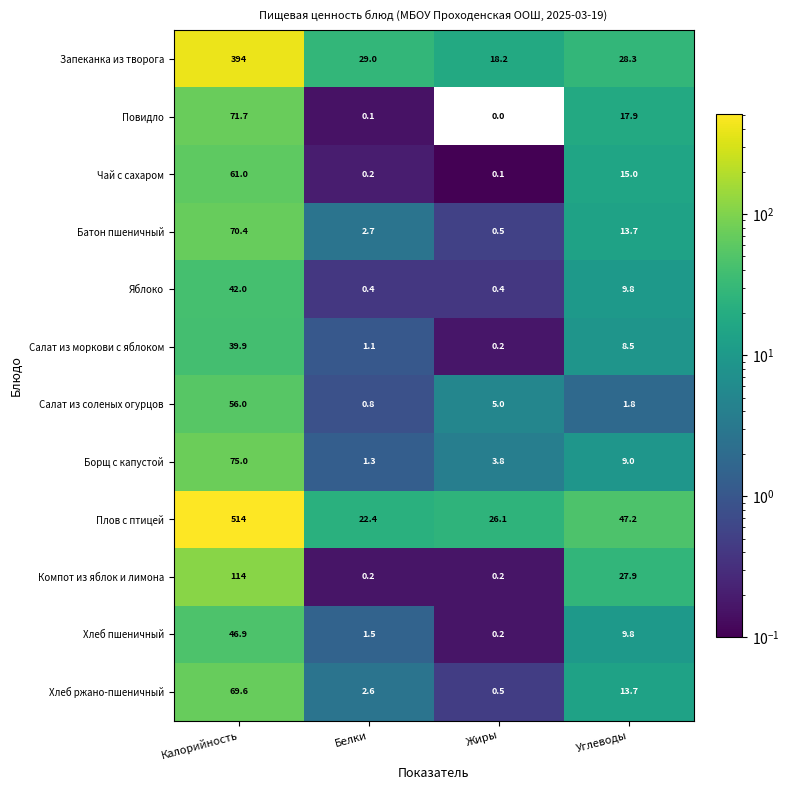

What is the maximum value shown in the chart?

514.0